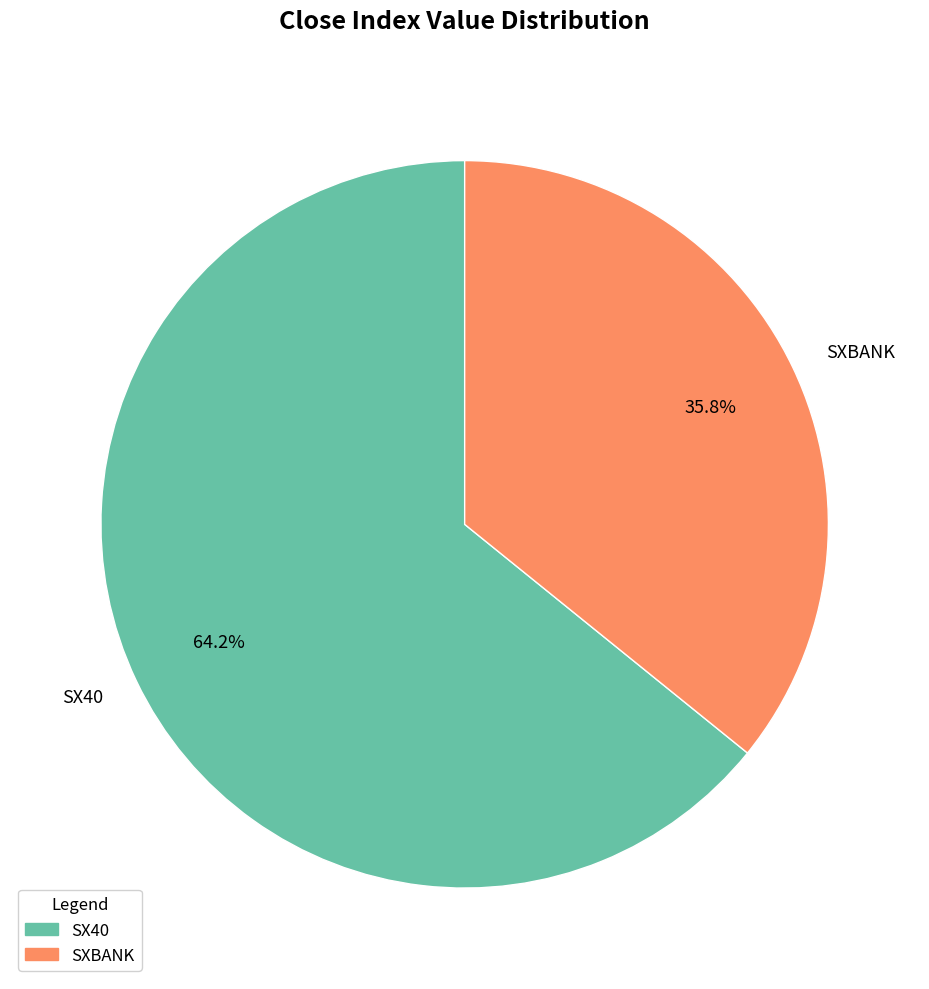

What is the smallest slice in the pie chart?

SXBANK